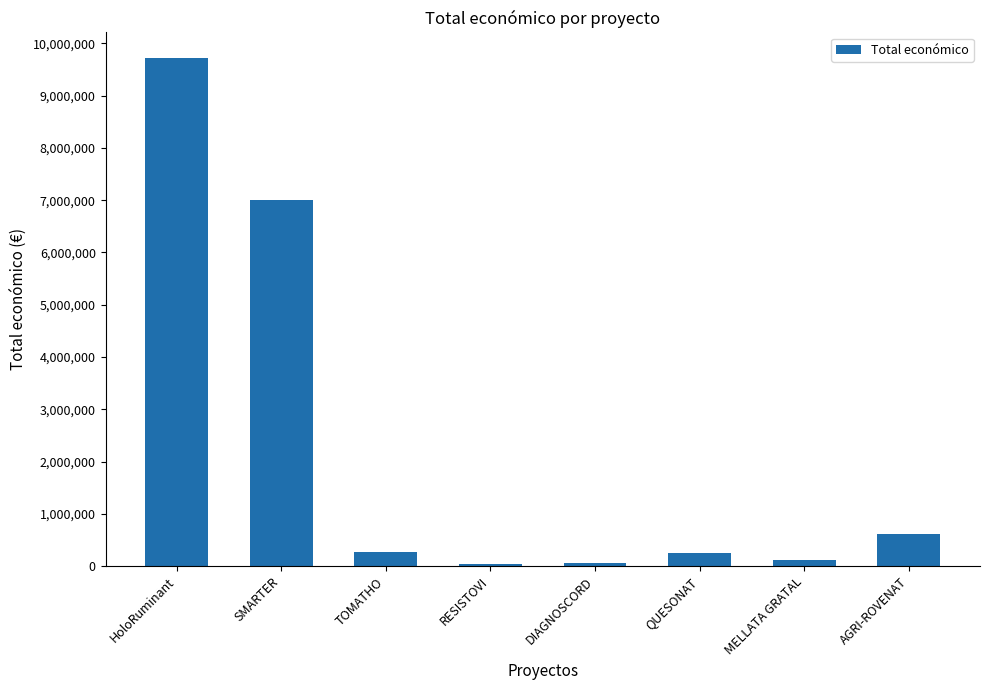

Where is the data nearest to the value 4882819?

SMARTER